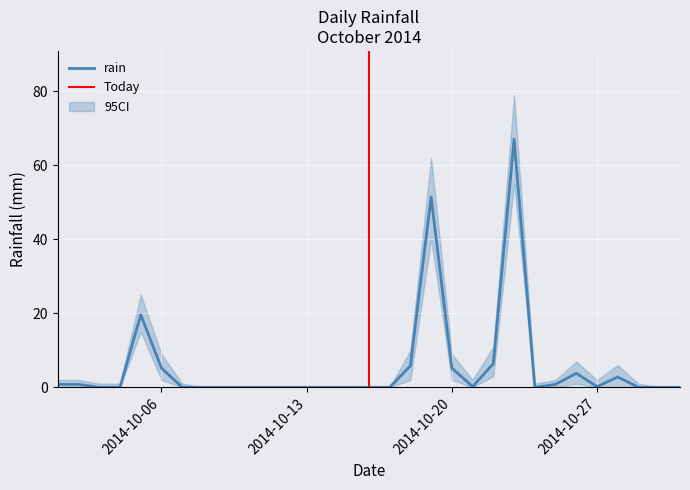

Is it true that the value at 2014-10-09 is 0.0?

True